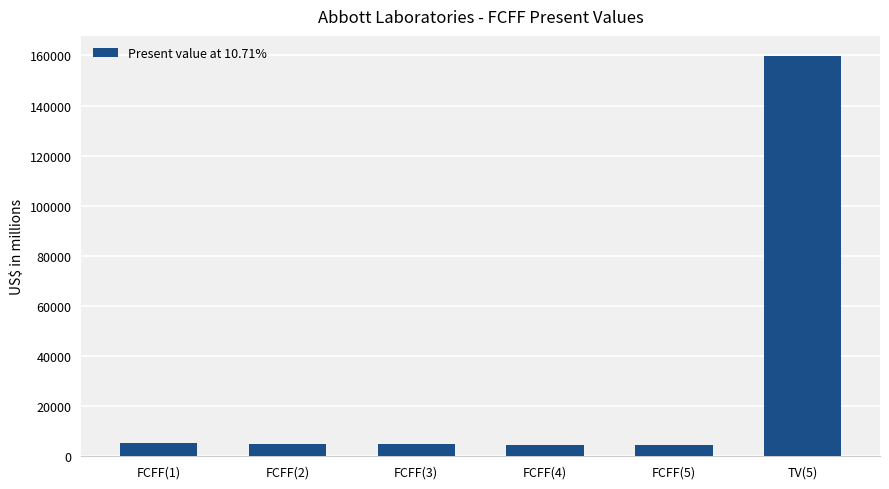

Approximately how many times larger is the value at FCFF(4) compared to FCFF(3)?

1.0